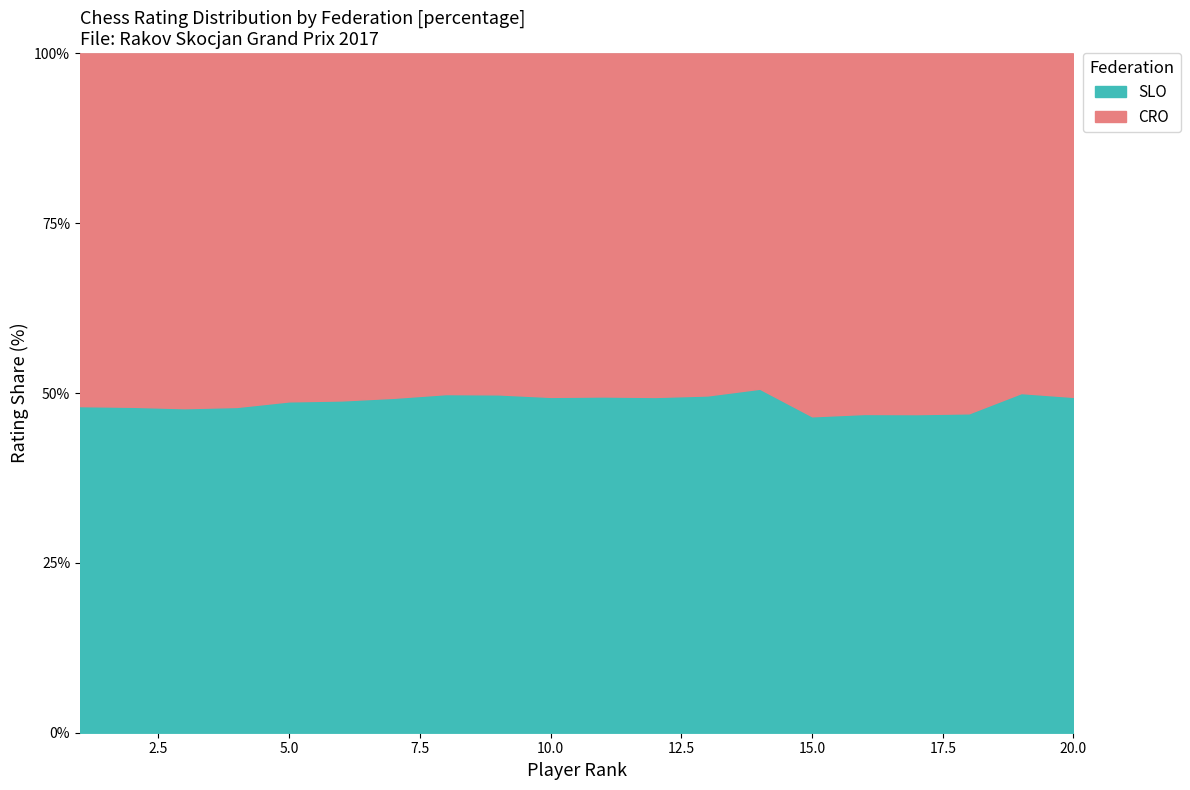

How many times do SLO and CRO cross each other?

2